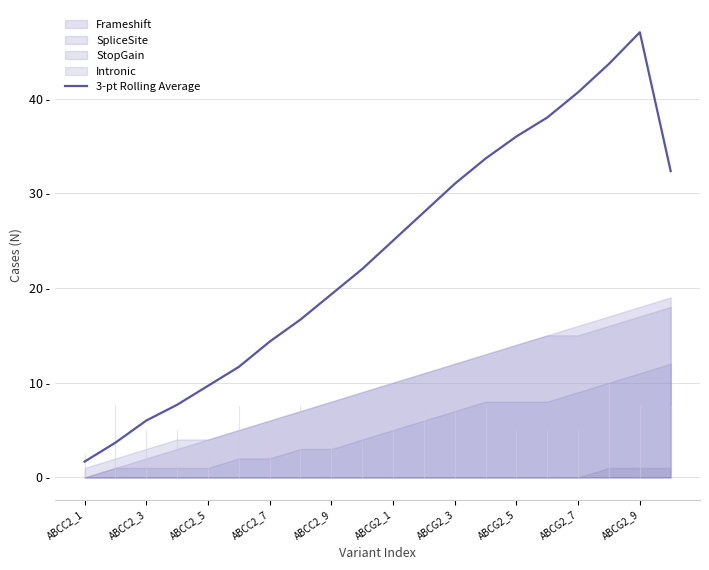

How many values exceed 24?

10